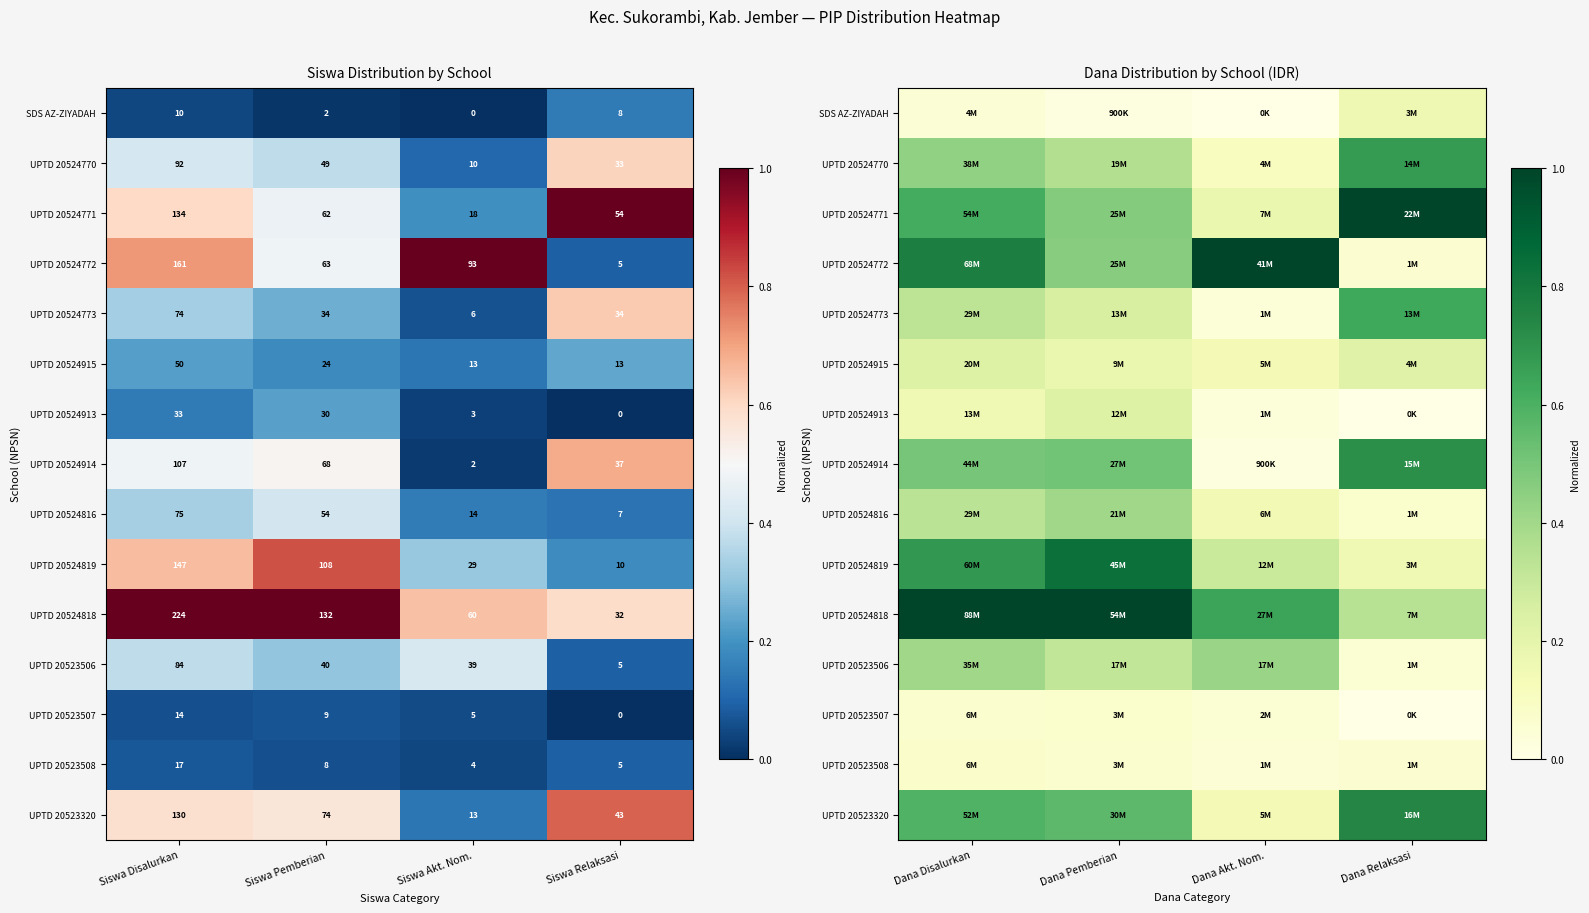

How many positive values does the UPTD 20523507 series have?

3